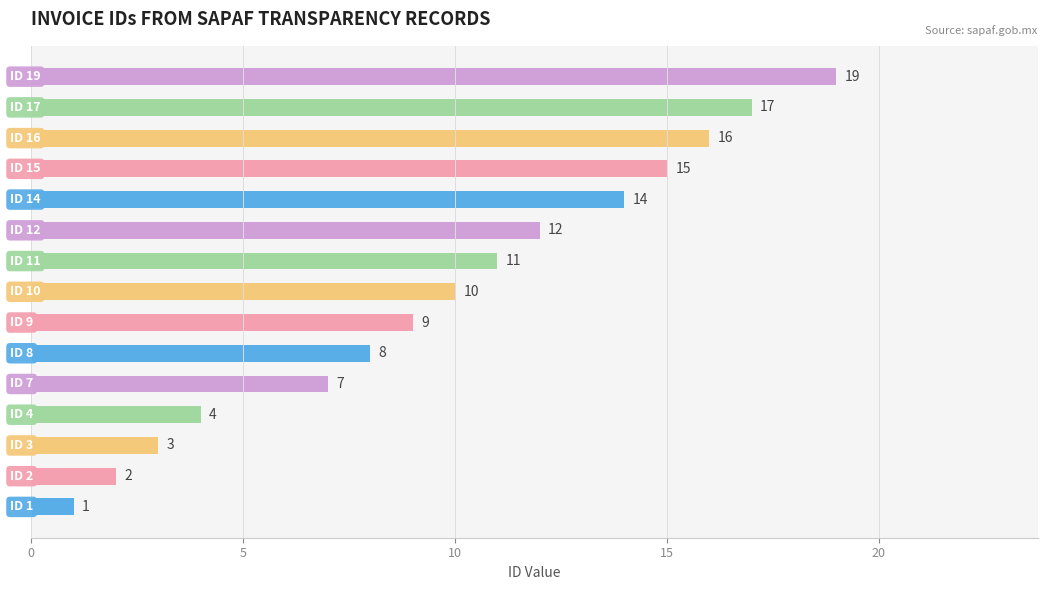

What is the difference between the maximum and second lowest values?

17